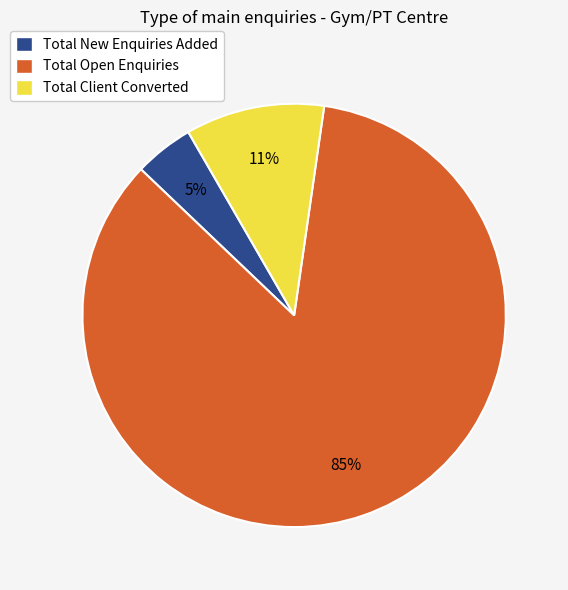

Which slice is the smallest?

Total New Enquiries Added